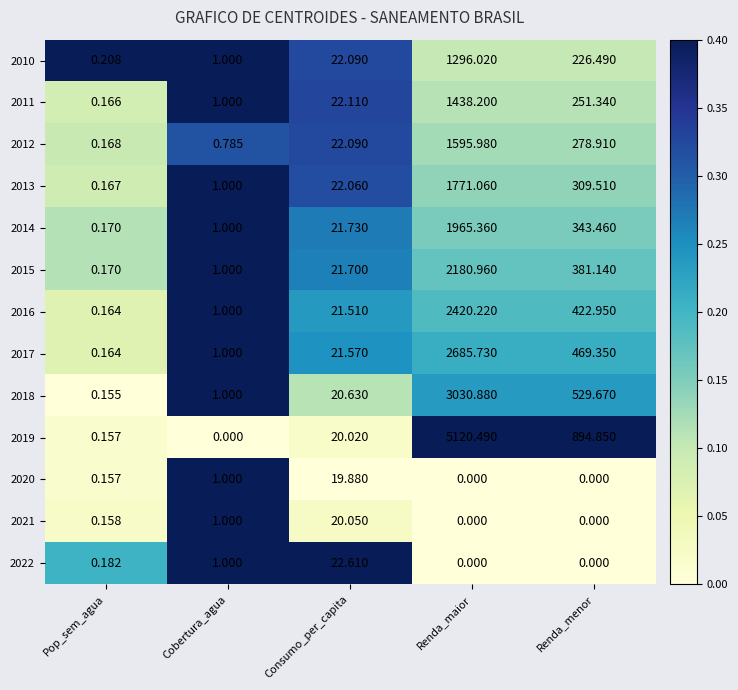

At which label does 2018 first exceed 20?

Consumo_per_capita